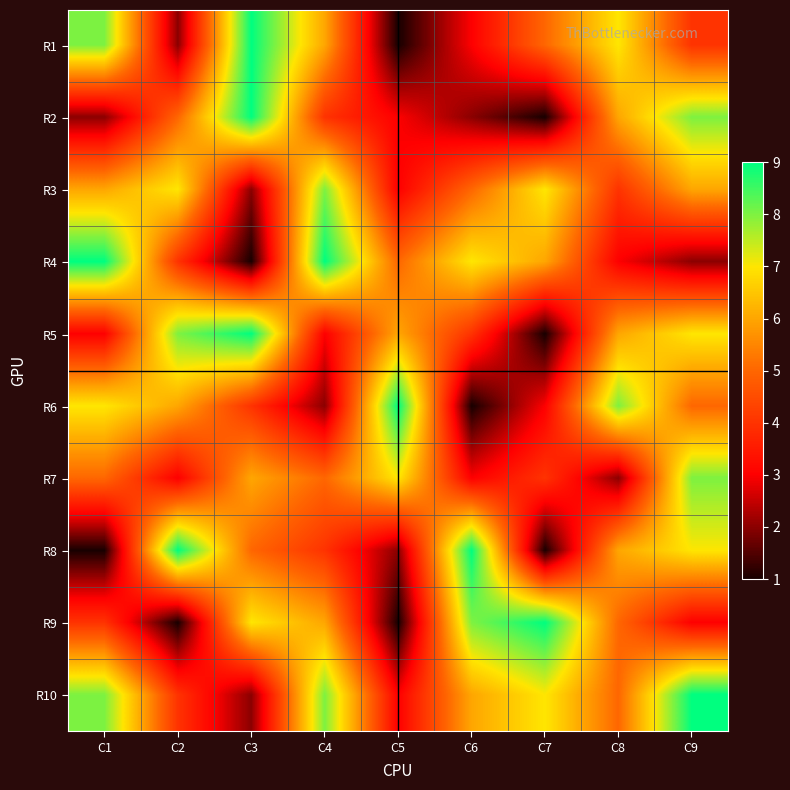

Which label corresponds to the smallest value in the chart?

C5